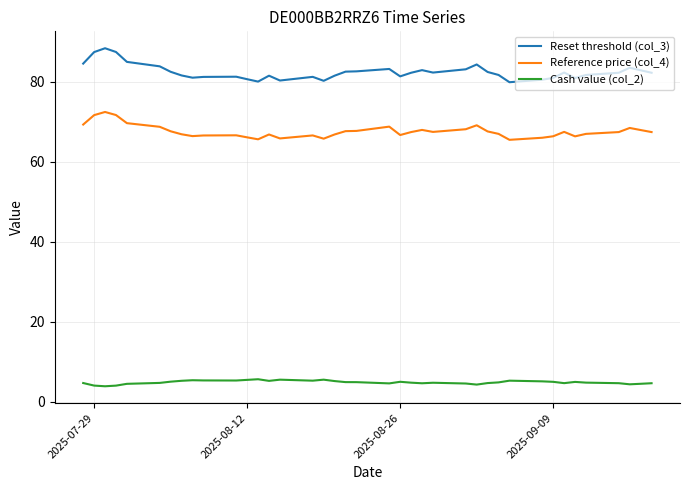

Which series has the largest range (max minus min)?

Reset threshold (col_3)